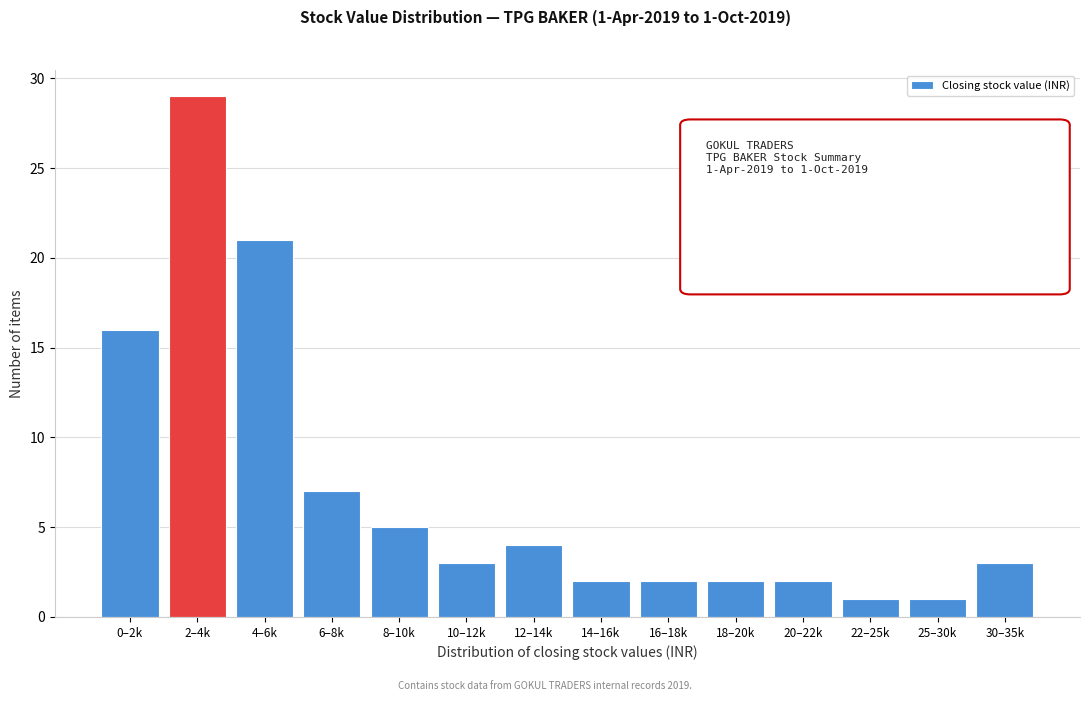

Reading left to right, list all the values displayed in this chart.

16	29	21	7	5	3	4	2	2	2	2	1	1	3